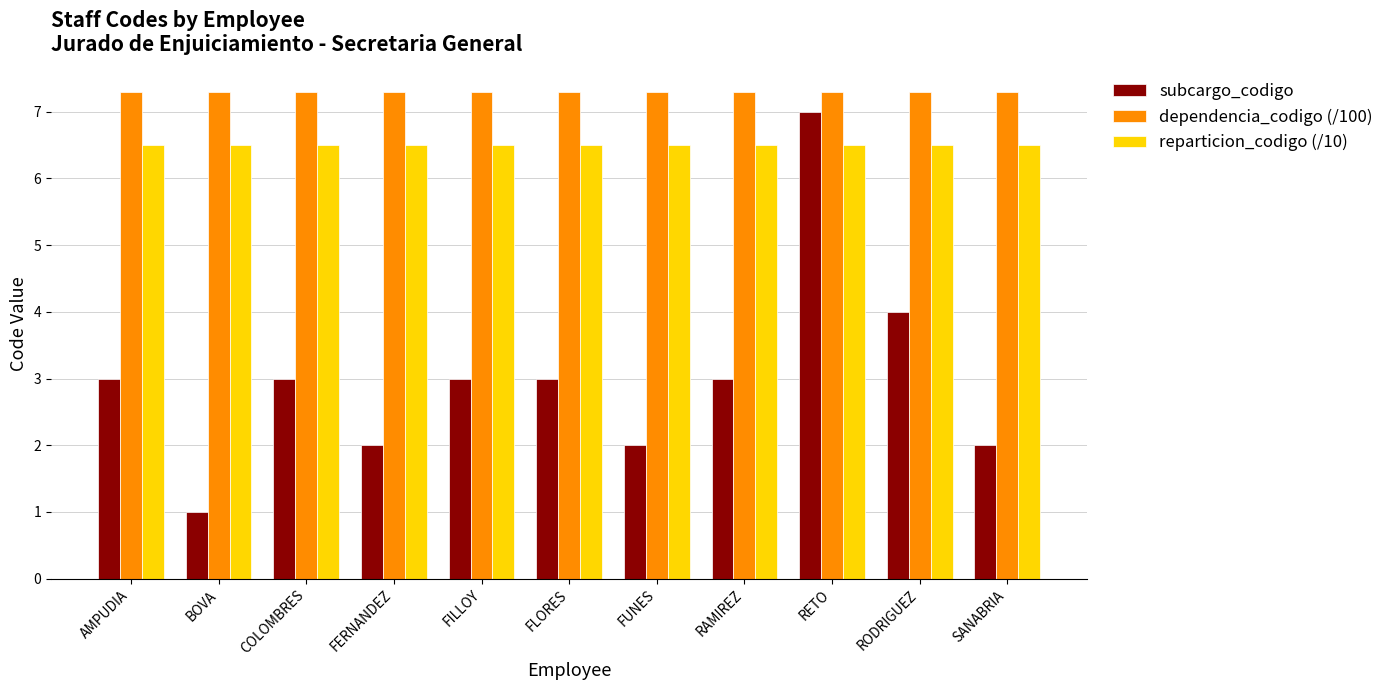

Reading left to right, extract all data points from this chart.

subcargo_codigo: 3.0	1.0	3.0	2.0	3.0	3.0	2.0	3.0	7.0	4.0	2.0
dependencia_codigo (/100): 7.3	7.3	7.3	7.3	7.3	7.3	7.3	7.3	7.3	7.3	7.3
reparticion_codigo (/10): 6.5	6.5	6.5	6.5	6.5	6.5	6.5	6.5	6.5	6.5	6.5